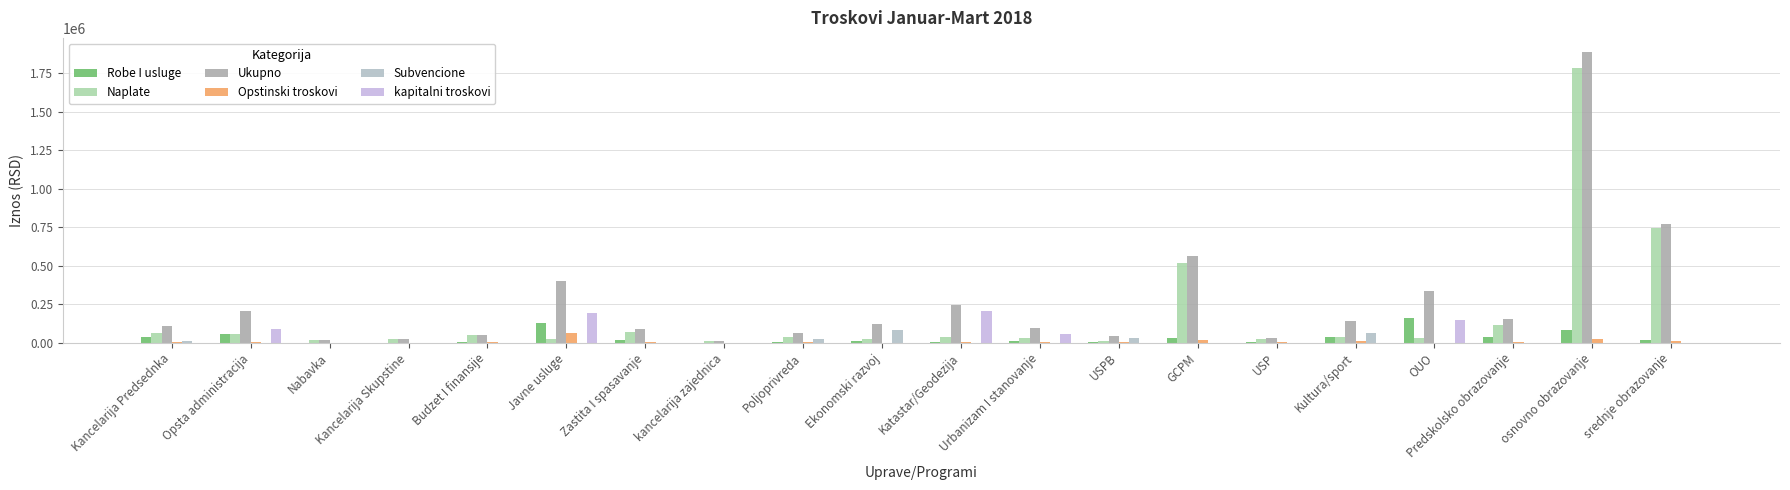

At which category does the chart reach its peak across all series?

osnovno obrazovanje